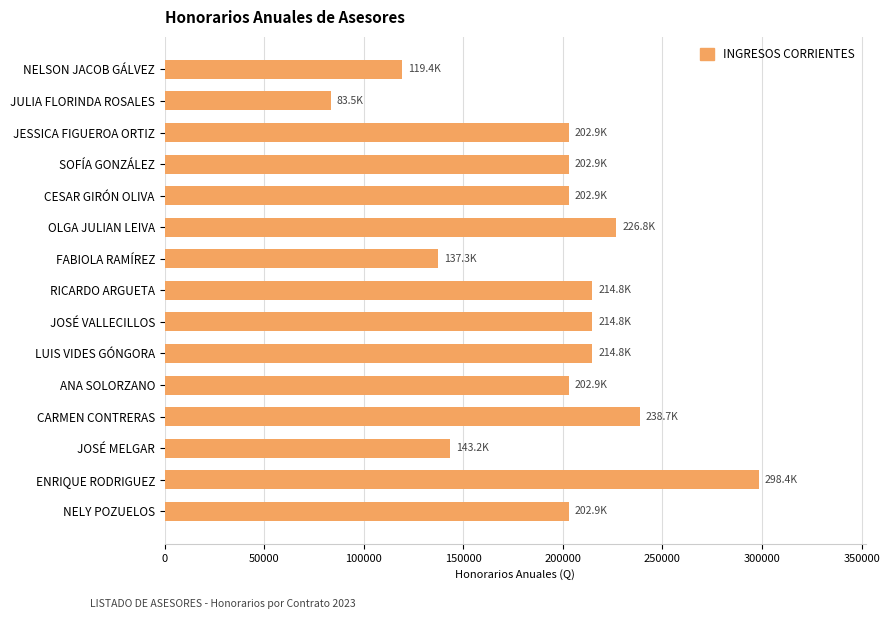

Reading top to bottom, what are all the values shown in this chart?

119354.8	83548.4	202903.2	202903.2	202903.2	226774.2	137258.1	214838.7	214838.7	214838.7	202903.2	238709.7	143225.8	298387.1	202903.2